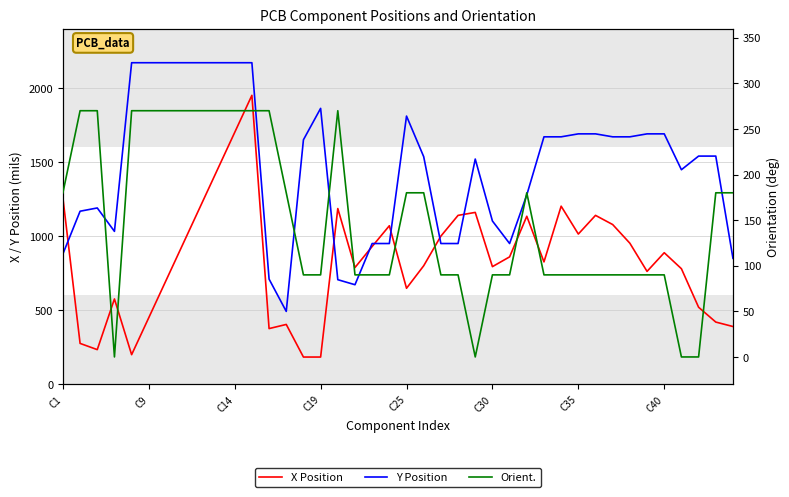

What is the value of the Orient. point at the 3rd from the left?

270